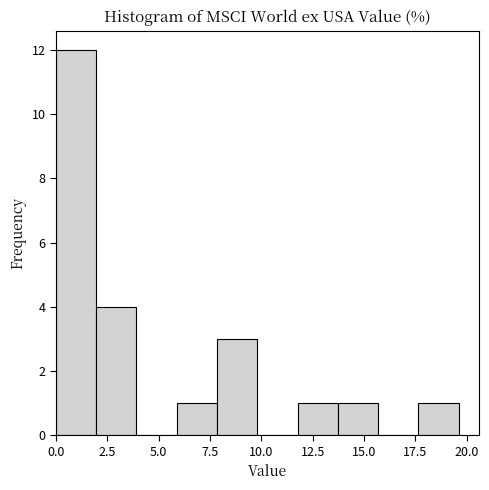

Around what value on the x-axis is the tallest bar? Give the approximate position of its centre, as read against the axis.

1.0